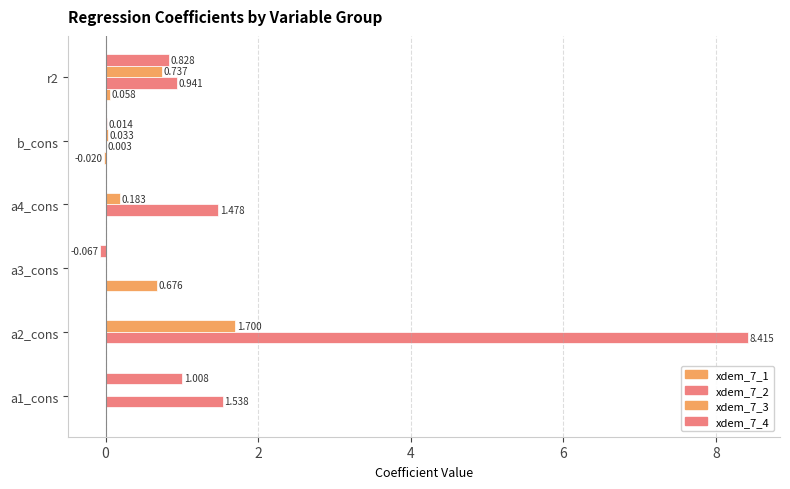

How many values in the xdem_7_3 series exceed 0?

4